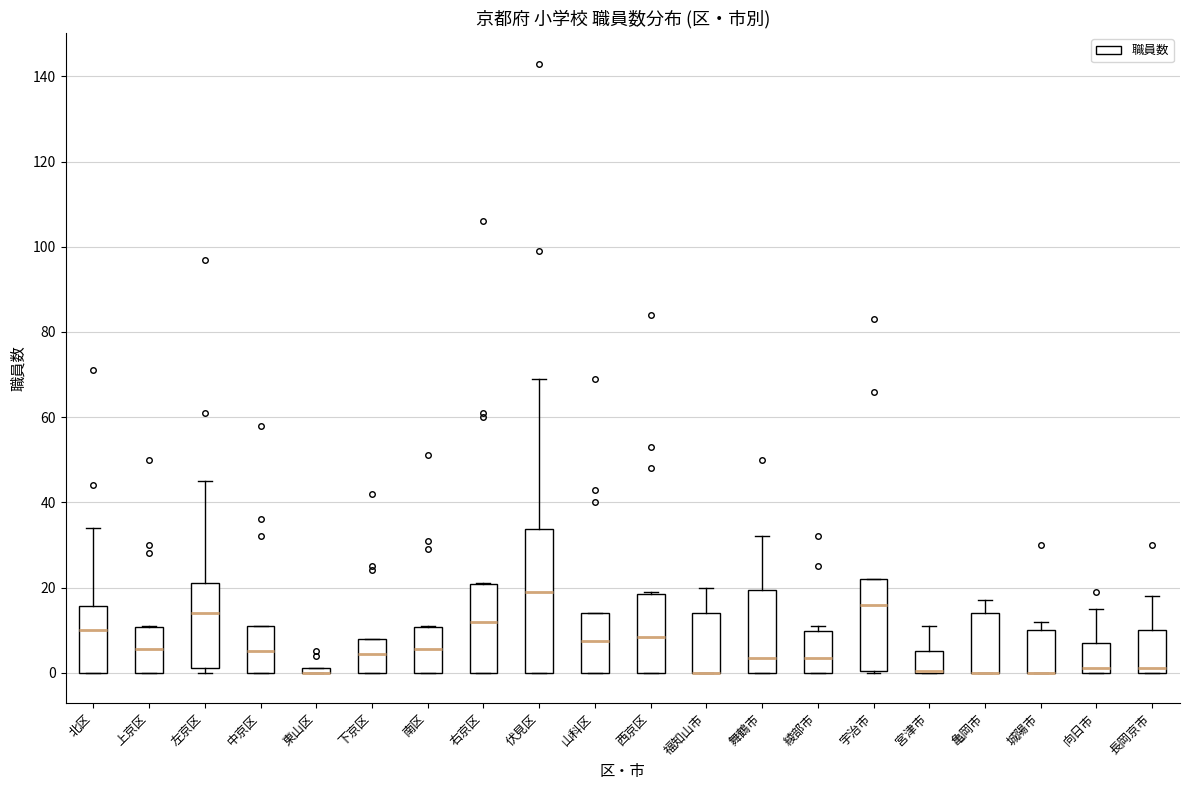

Comparing the boxes themselves (not the whiskers), which one is the tallest?

伏見区